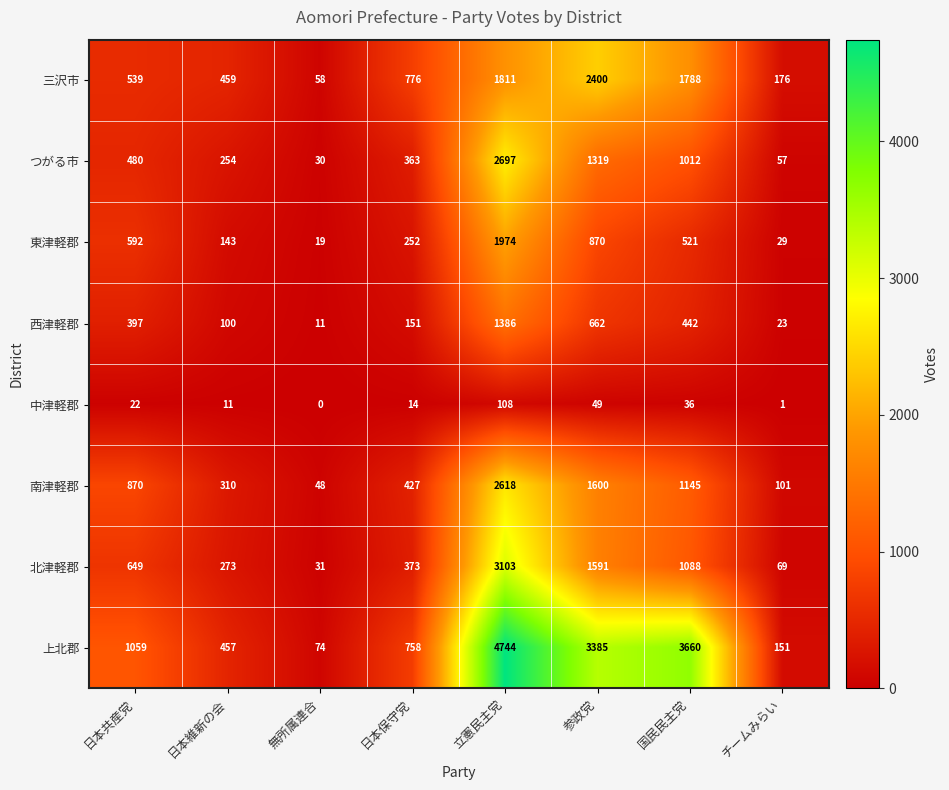

Which series has the largest total across all categories?

上北郡